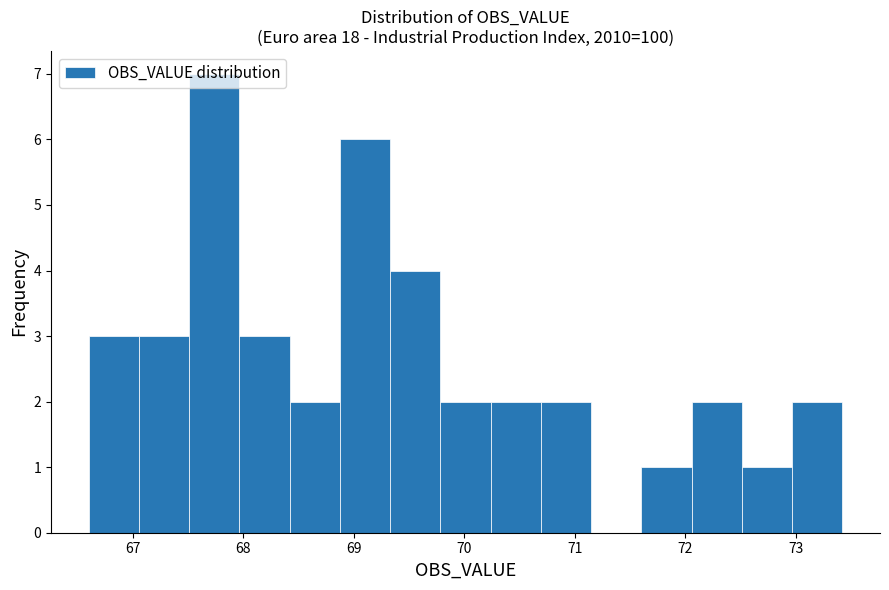

What is the height of the bar covering 70.7 to 71.1 on the x-axis? Neither the bar edges nor the heights are printed on the chart, so give them approximately, as read against the axes.

2